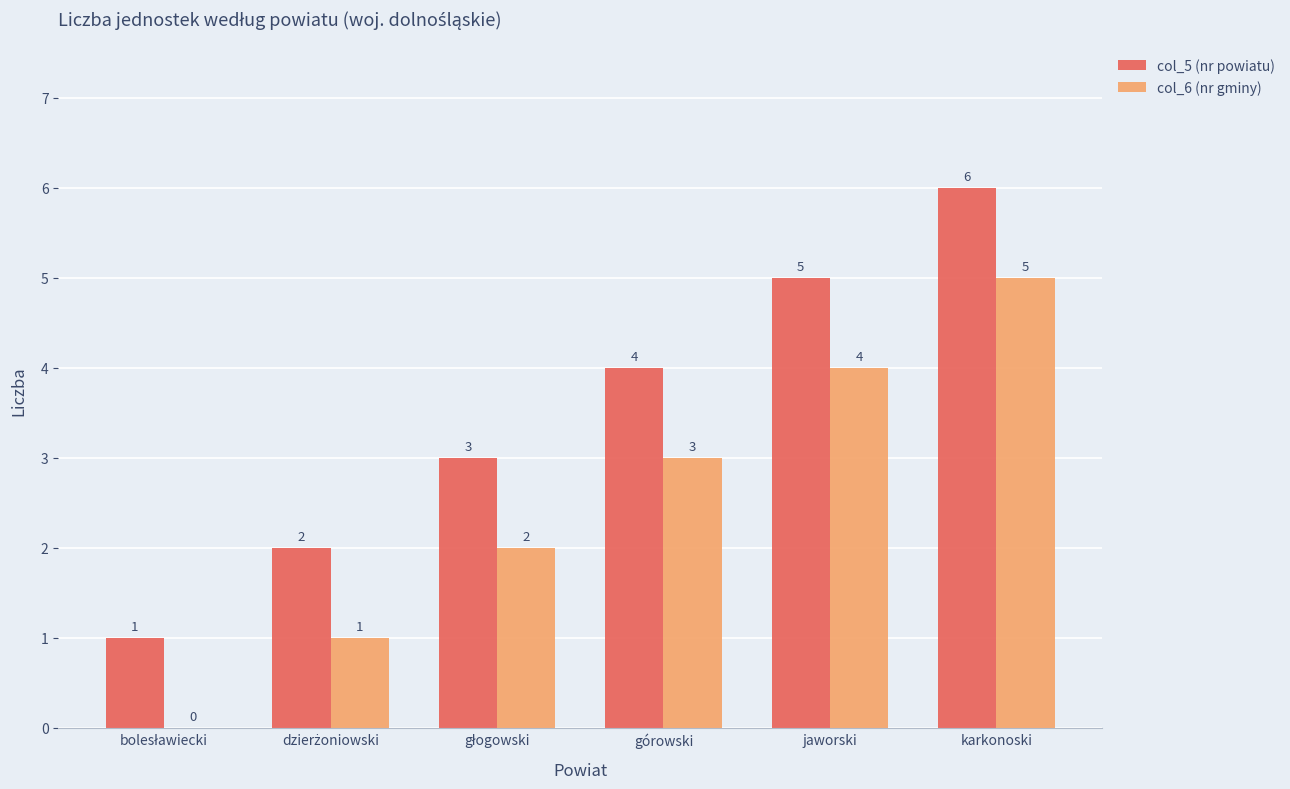

Which category has the highest value in the col_5 (nr powiatu) series?

karkonoski